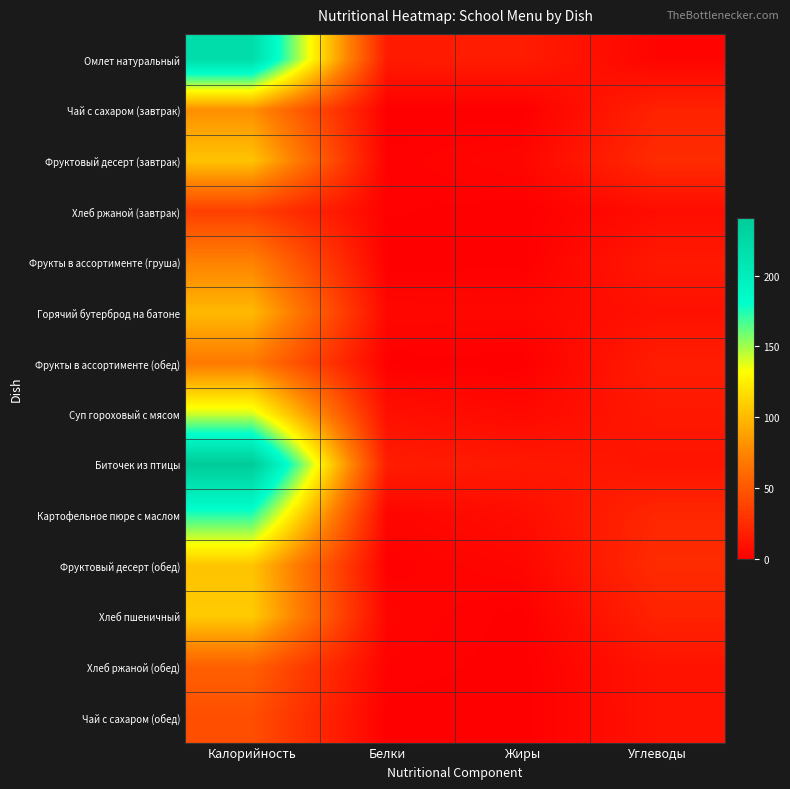

List the series in order of their peak value, lowest first.

Хлеб ржаной (завтрак), Чай с сахаром (обед), Хлеб ржаной (обед), Фрукты в ассортименте (обед), Фрукты в ассортименте (груша), Чай с сахаром (завтрак), Горячий бутерброд на батоне, Фруктовый десерт (завтрак), Фруктовый десерт (обед), Хлеб пшеничный, Суп гороховый с мясом, Картофельное пюре с маслом, Омлет натуральный, Биточек из птицы